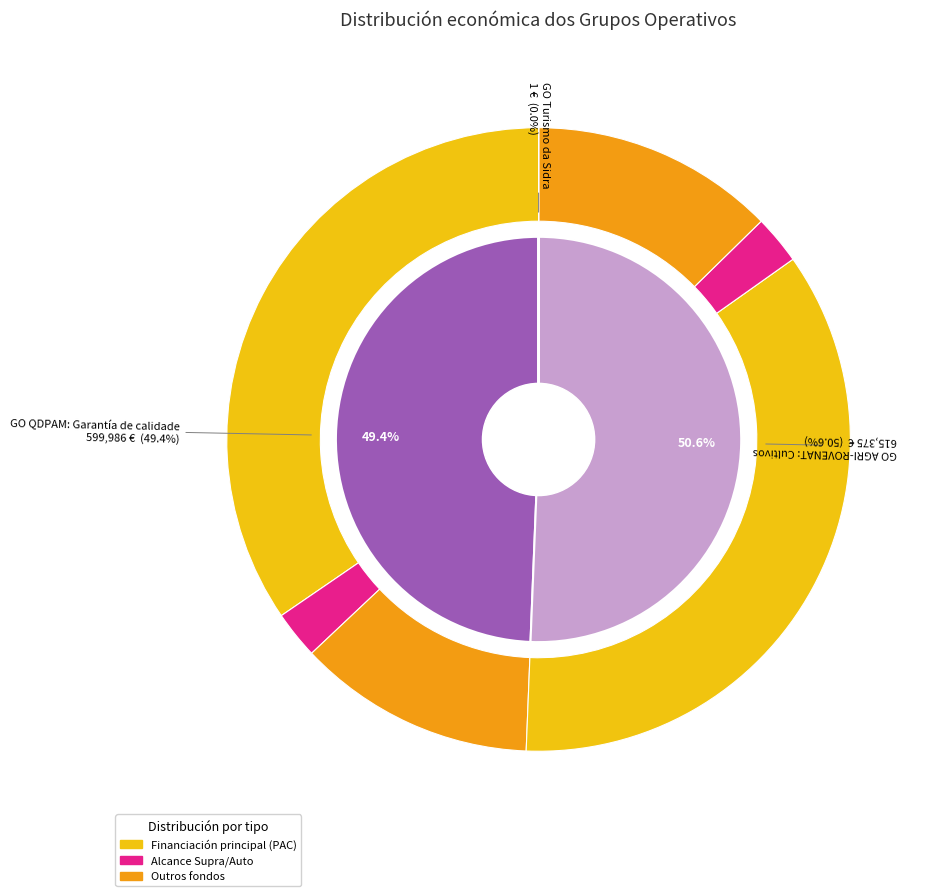

What percentage is the GO AGRI-ROVENAT: Cultivos slice, to the nearest percent?

51%